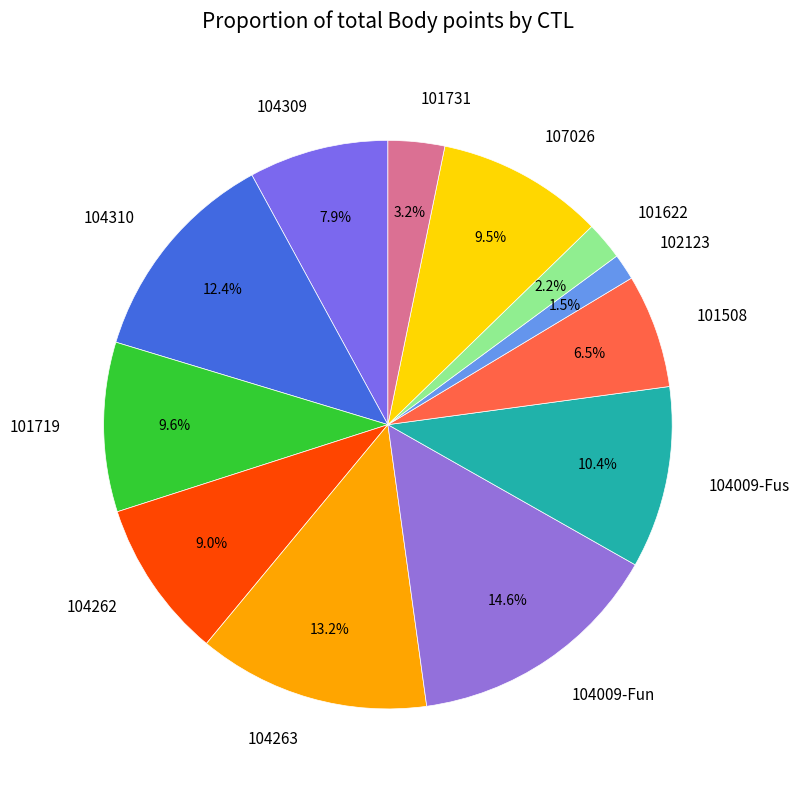

To the nearest percent, what is the combined percentage of 101622 and 107026?

12%